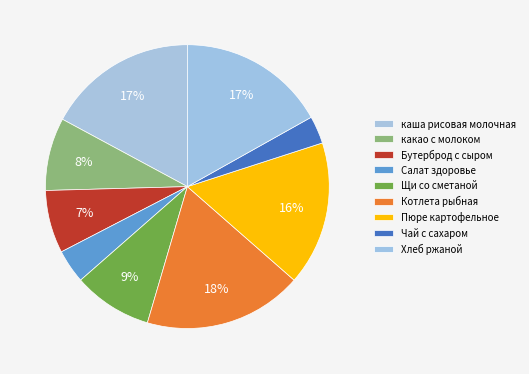

Rank the categories by value from highest to lowest.

Котлета рыбная, каша рисовая молочная, Хлеб ржаной, Пюре картофельное, Щи со сметаной, какао с молоком, Бутерброд с сыром, Салат здоровье, Чай с сахаром